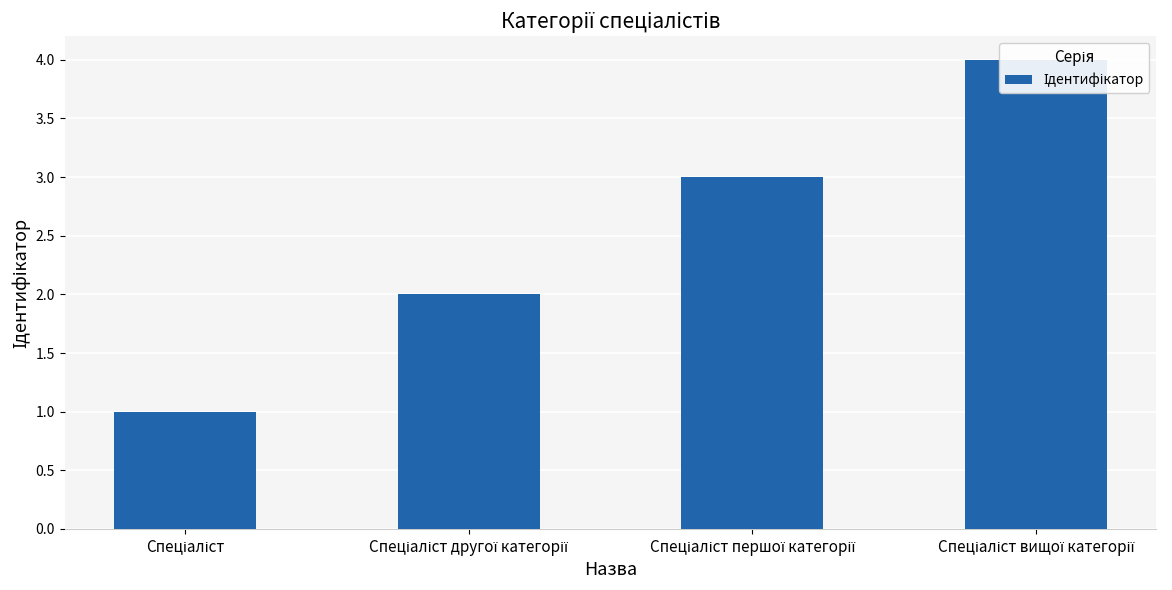

How many categories are shown in the chart?

4